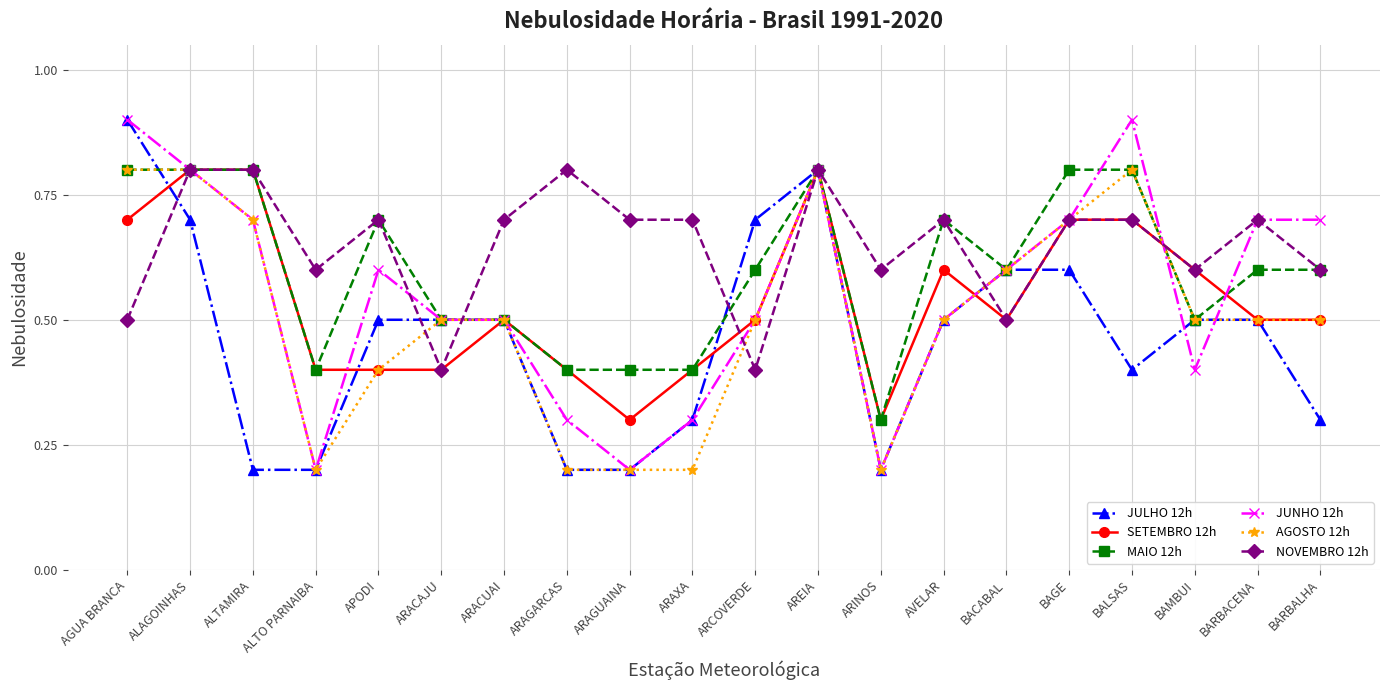

What is the lowest value of the SETEMBRO 12h series?

0.3